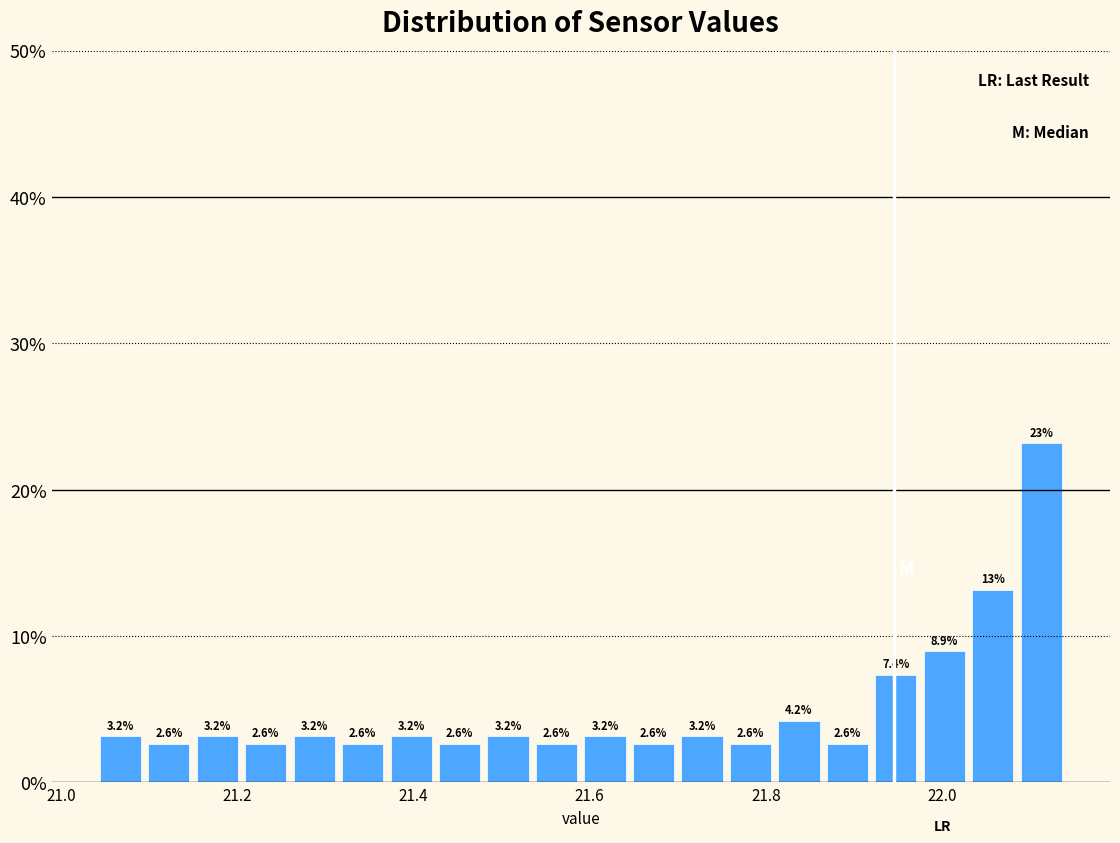

Read against the x-axis, roughly where is the centre of the tallest bar?

22.12